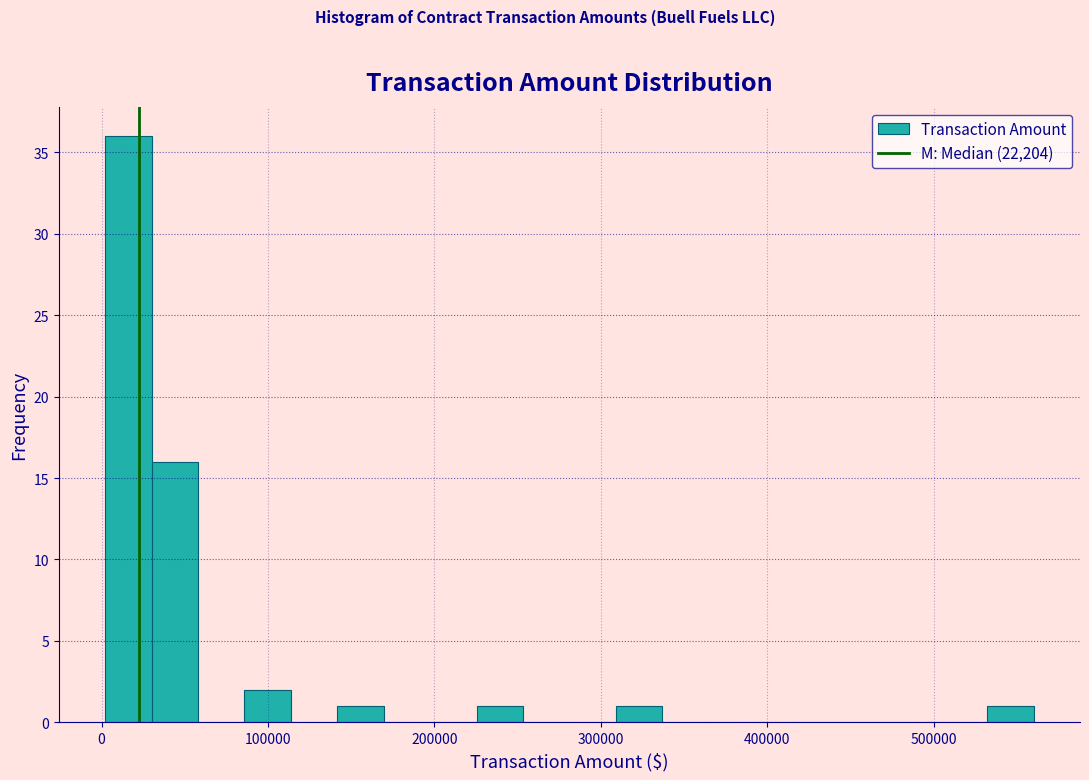

Read against the x-axis, roughly where is the centre of the tallest bar?

20000